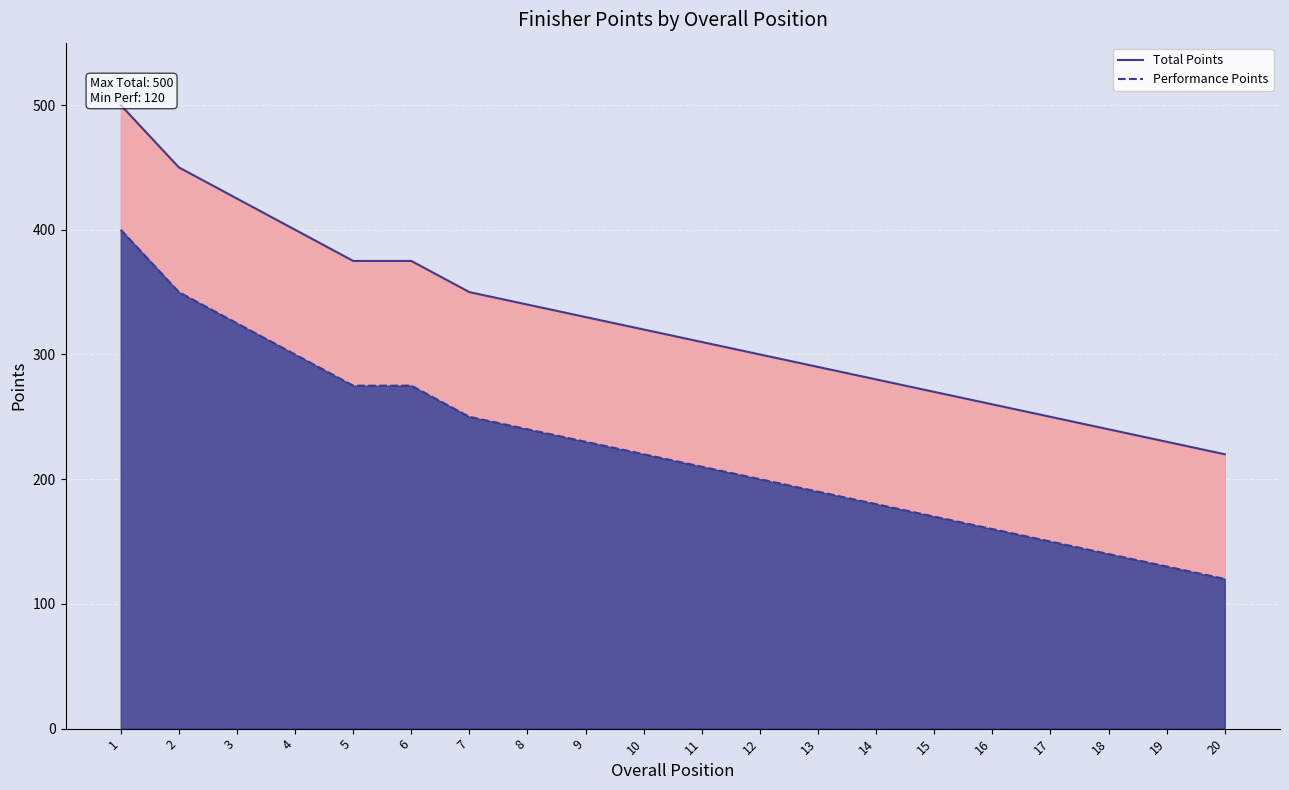

What are all the series names shown in the legend?

Total Points, Performance Points